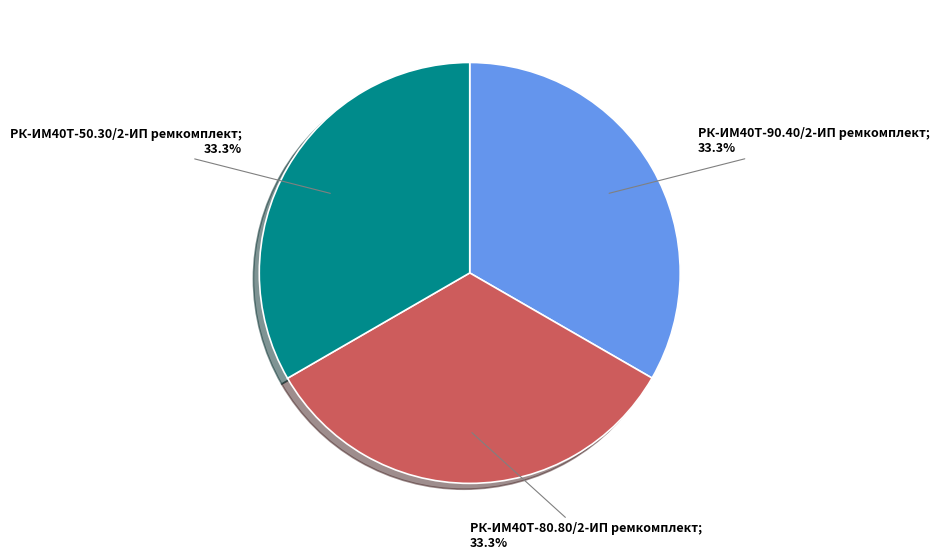

Does any single category account for the majority?

No